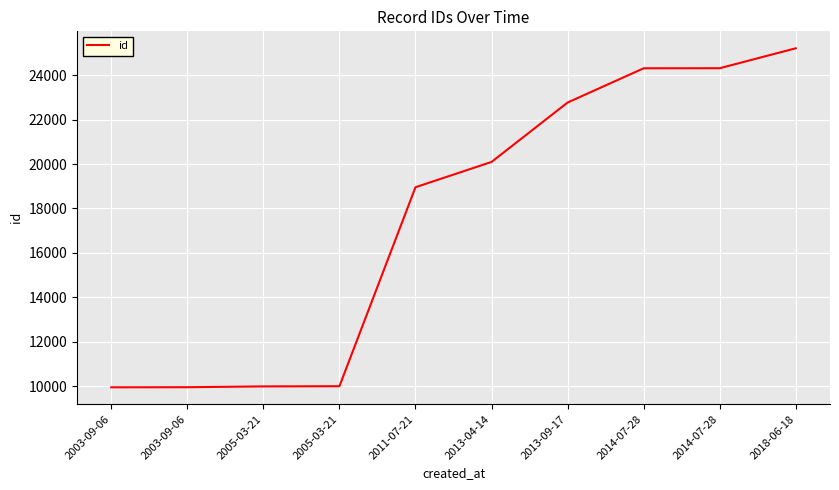

Does the chart display data point markers on the line(s)?

No